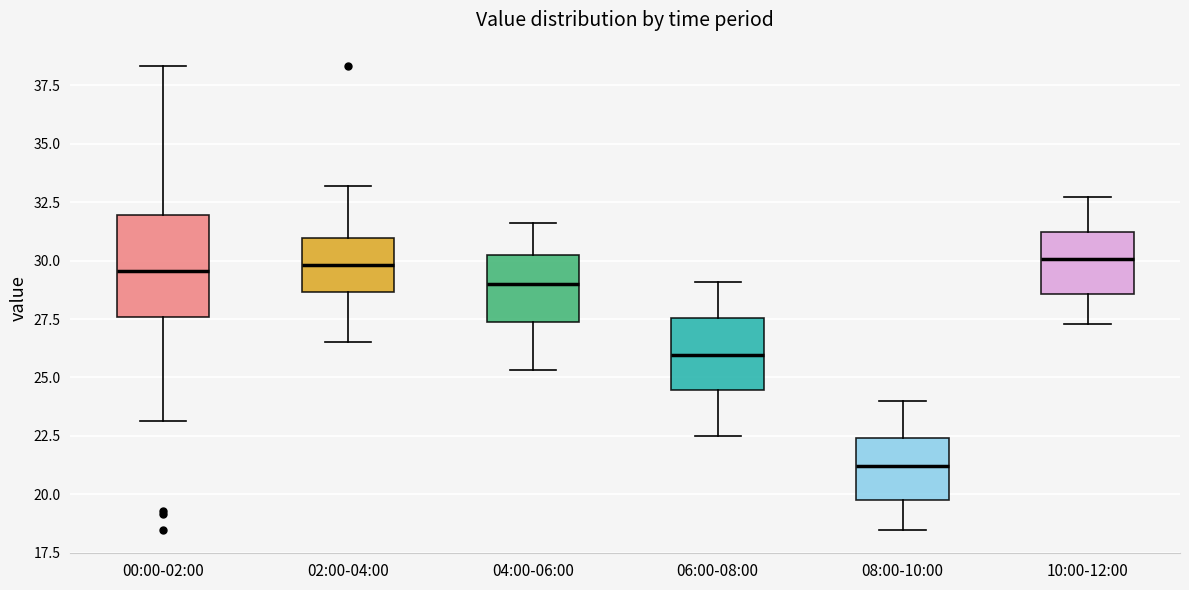

Reading left to right, read every box against the y-axis: the position of its median line, the range the box covers, and the ends of its whiskers. The values are not printed on the chart, so give them approximately, as read against the axis.

00:00-02:00: median 29.5, box 27.5 to 32.0, whiskers 23.0 to 38.5
02:00-04:00: median 30.0, box 28.5 to 31.0, whiskers 26.5 to 33.0
04:00-06:00: median 29.0, box 27.5 to 30.0, whiskers 25.5 to 31.5
06:00-08:00: median 26.0, box 24.5 to 27.5, whiskers 22.5 to 29.0
08:00-10:00: median 21.0, box 20.0 to 22.5, whiskers 18.5 to 24.0
10:00-12:00: median 30.0, box 28.5 to 31.0, whiskers 27.5 to 32.5